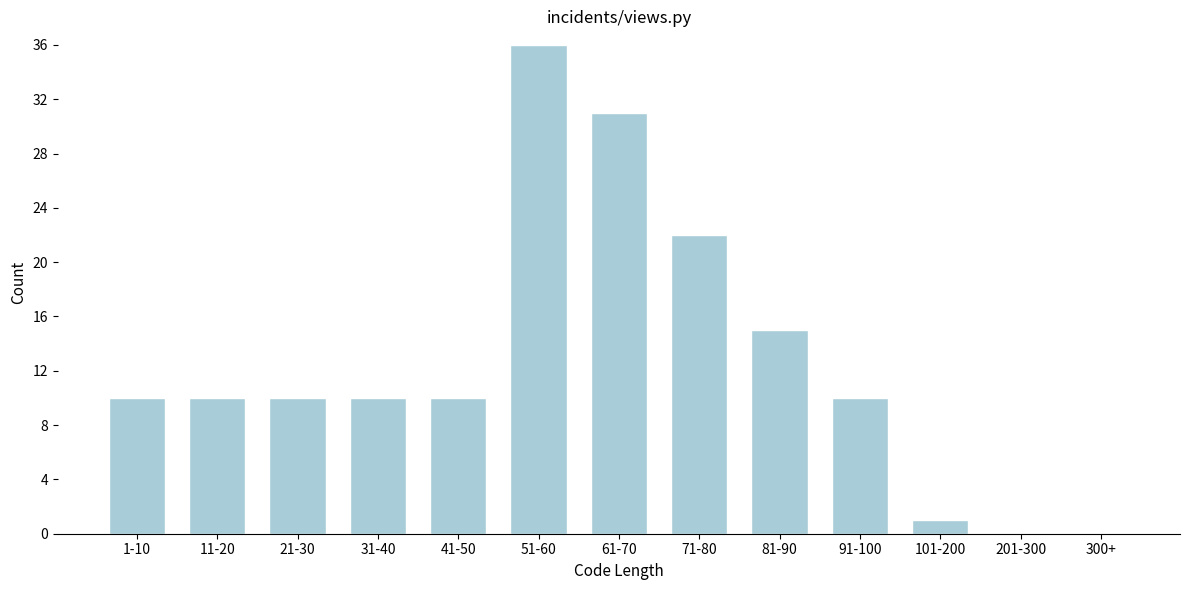

Reading left to right, what are all the values shown in this chart?

1-10=10	11-20=10	21-30=10	31-40=10	41-50=10	51-60=36	61-70=31	71-80=22	81-90=15	91-100=10	101-200=1	201-300=0	300+=0